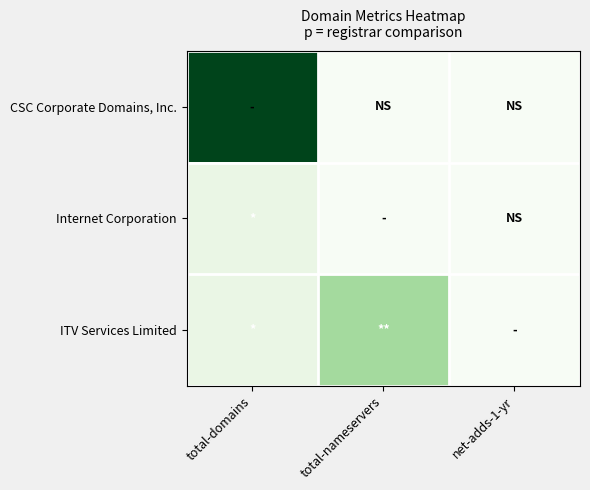

Rank the series by their maximum value, from lowest to highest.

Internet Corporation, ITV Services Limited, CSC Corporate Domains, Inc.